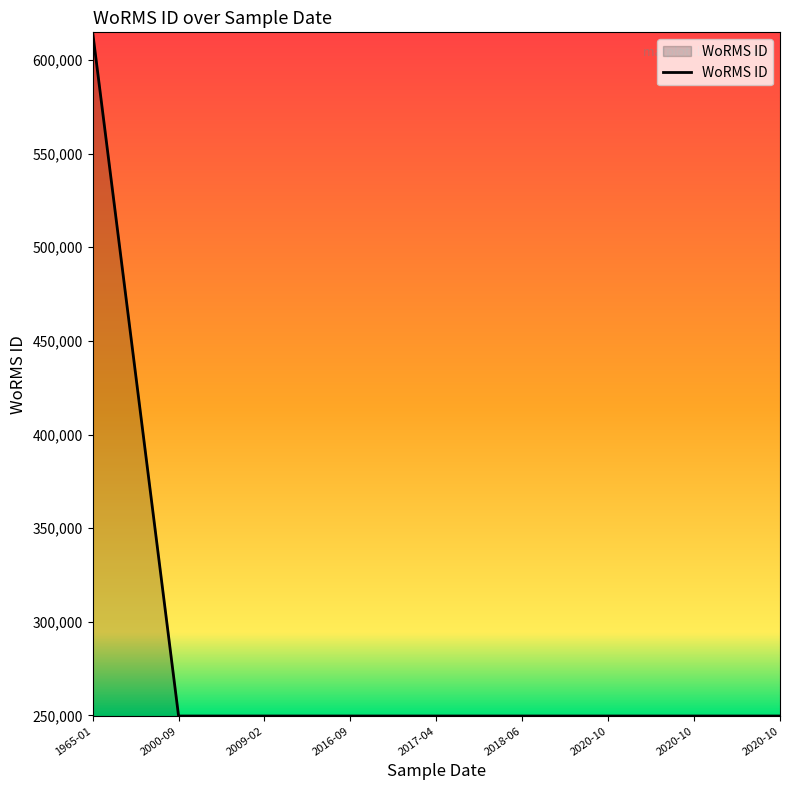

What is the maximum value shown in the chart?

614694